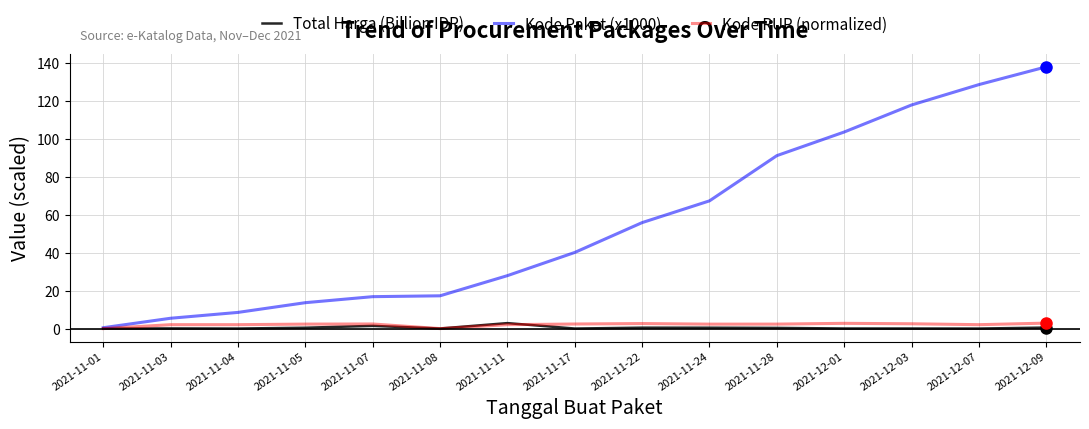

Which series has the widest spread of values?

Kode Paket (x1000)